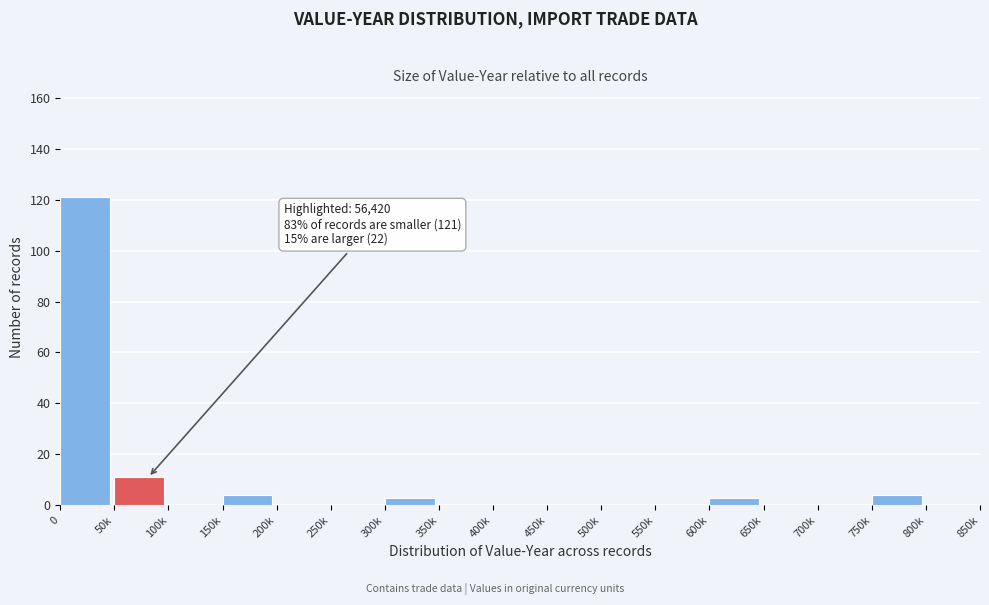

Reading left to right, extract all data points from this chart.

0=121	50k=11	100k=0	150k=4	200k=0	250k=0	300k=3	350k=0	400k=0	450k=0	500k=0	550k=0	600k=3	650k=0	700k=0	750k=4	800k=0